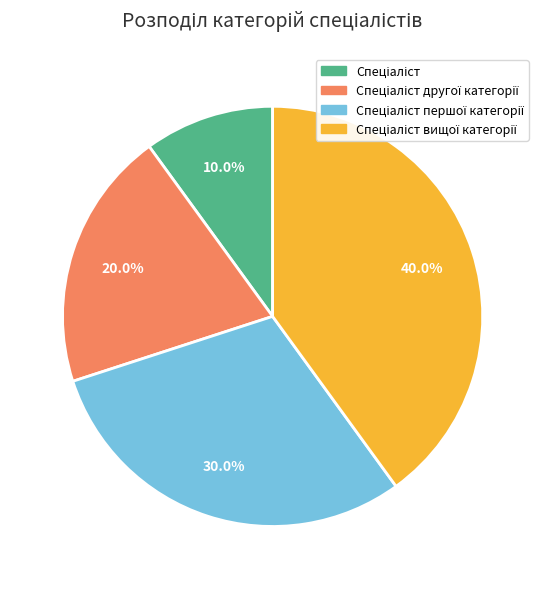

Does any single category account for the majority?

No